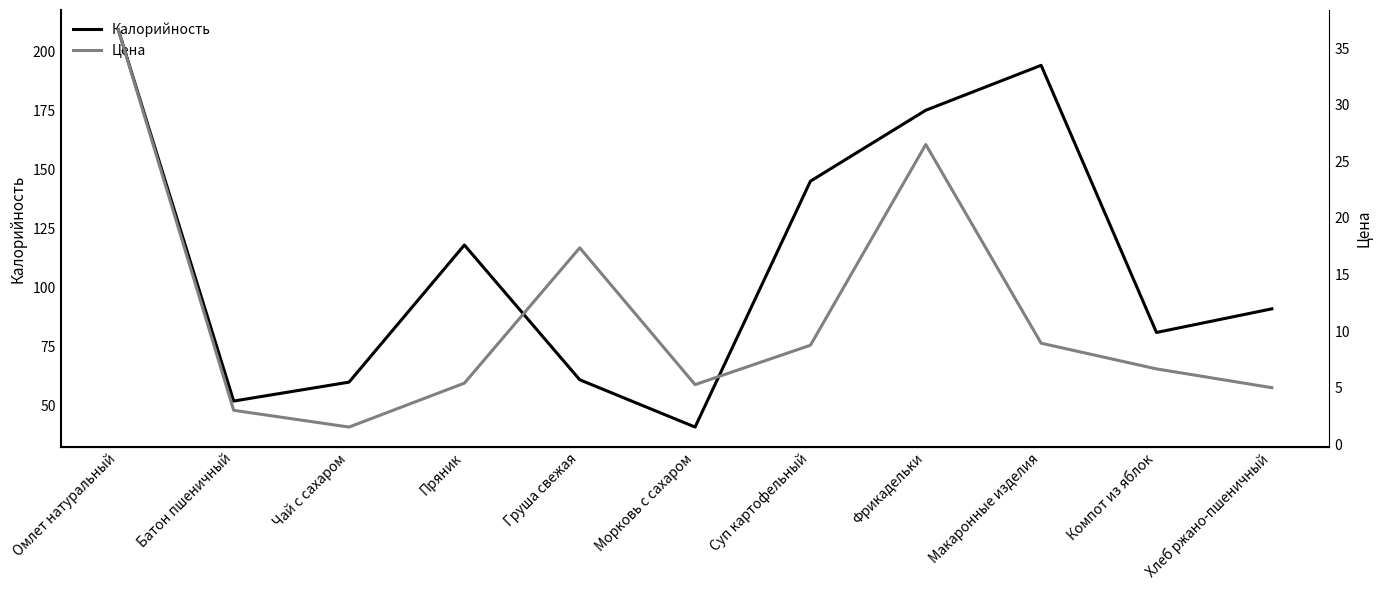

Which category has the highest value in the Цена series?

Омлет натуральный